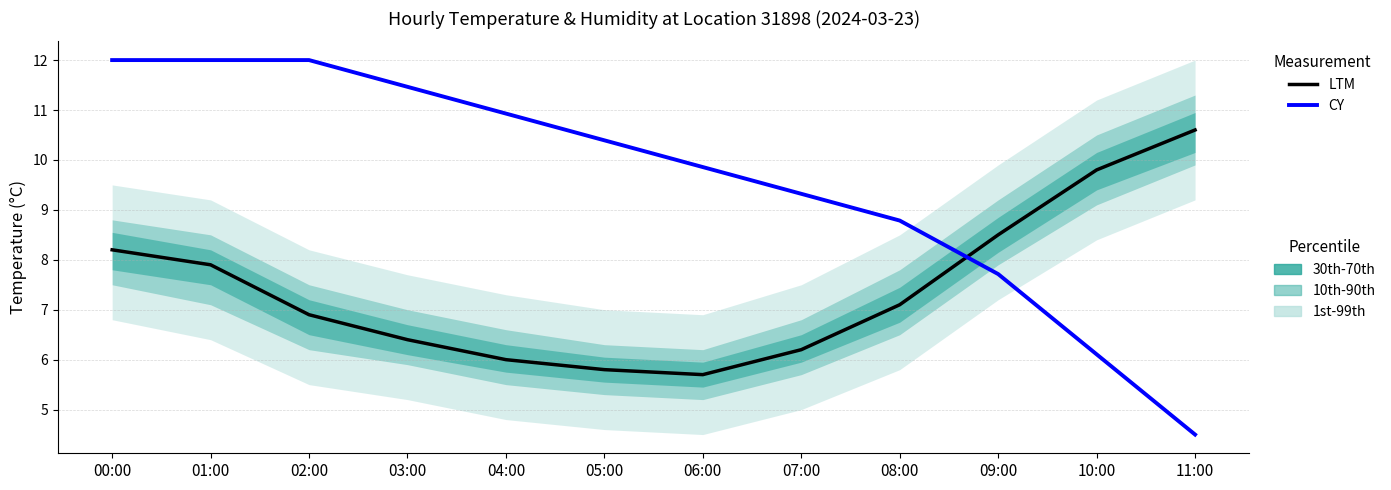

At 01:00, list the series in order from largest to smallest.

CY (humidity scaled), LTM (temperature)